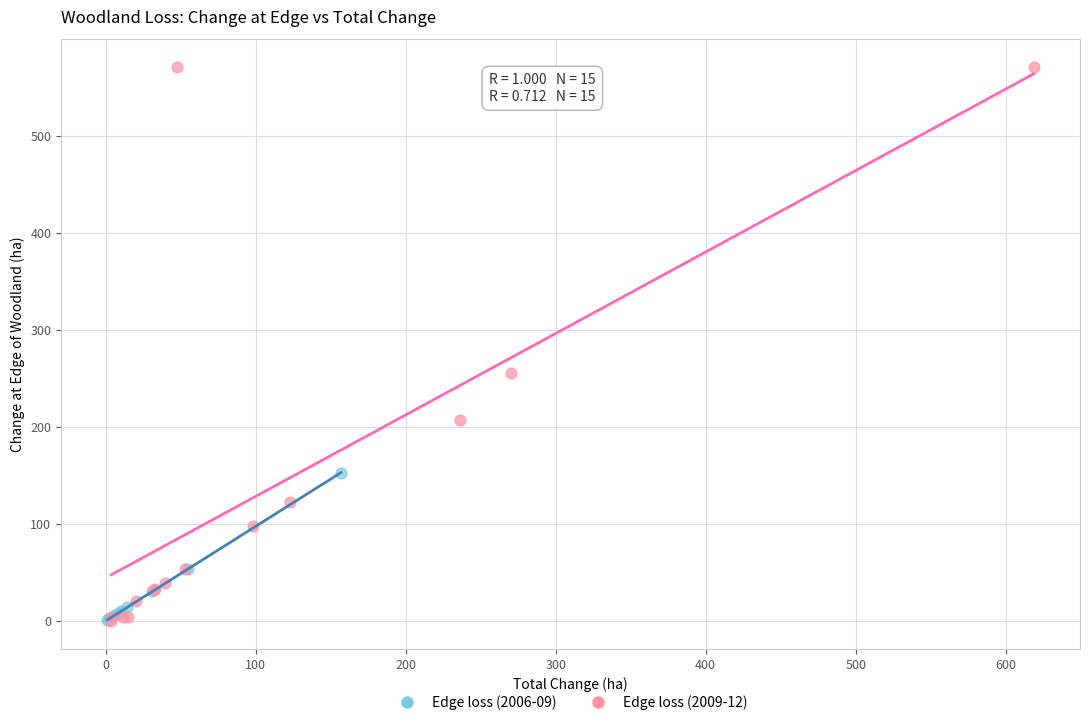

Which series has the widest spread of Y values?

Edge loss (2009-12)